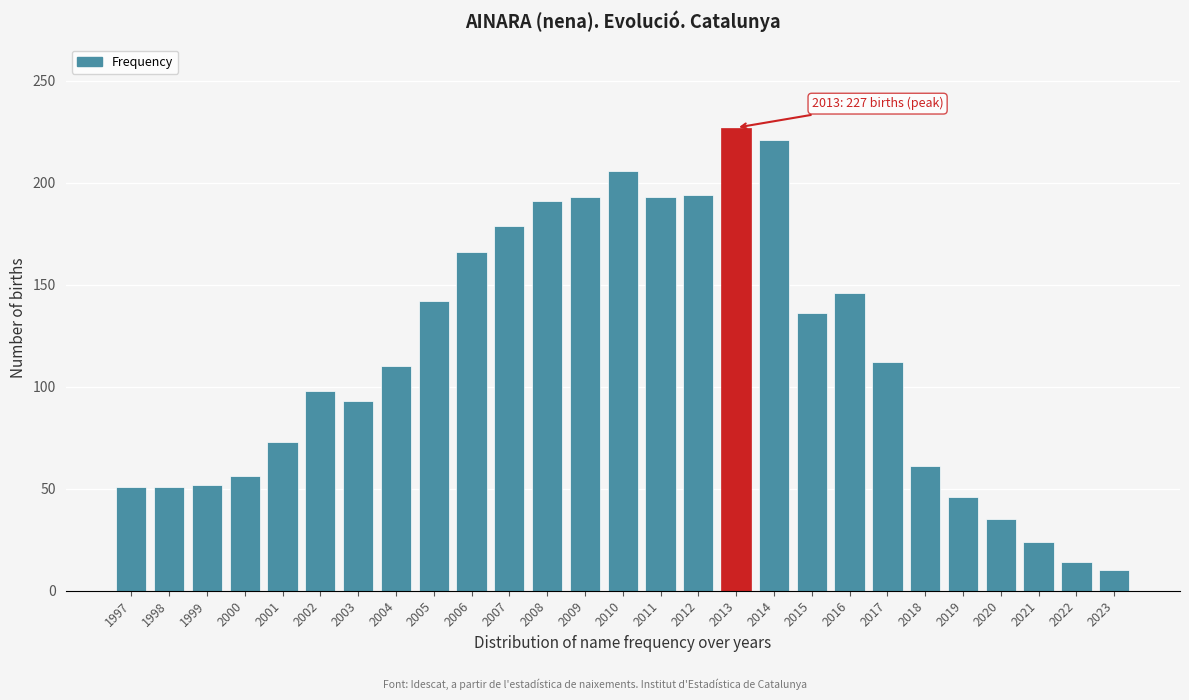

What is the maximum value shown in the chart?

227